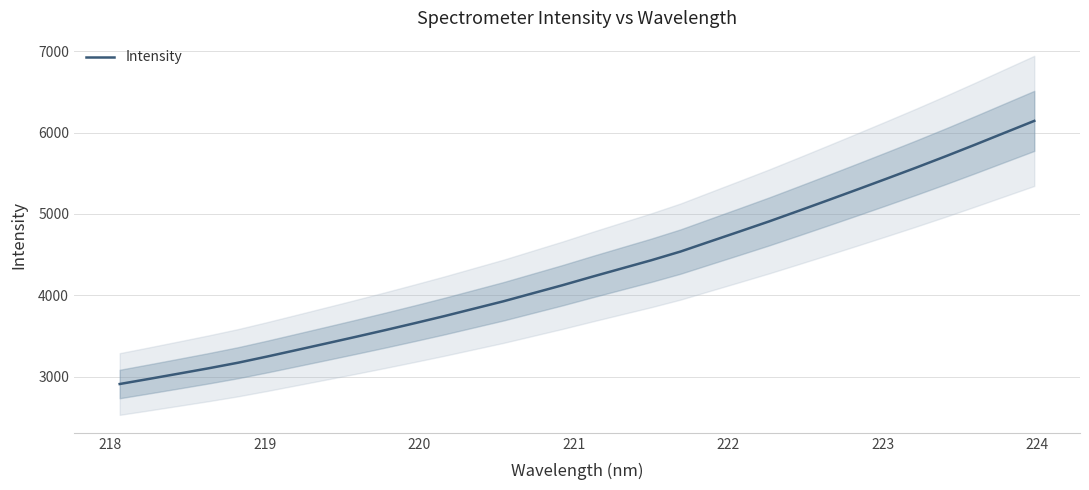

What is the greatest value displayed?

6142.7